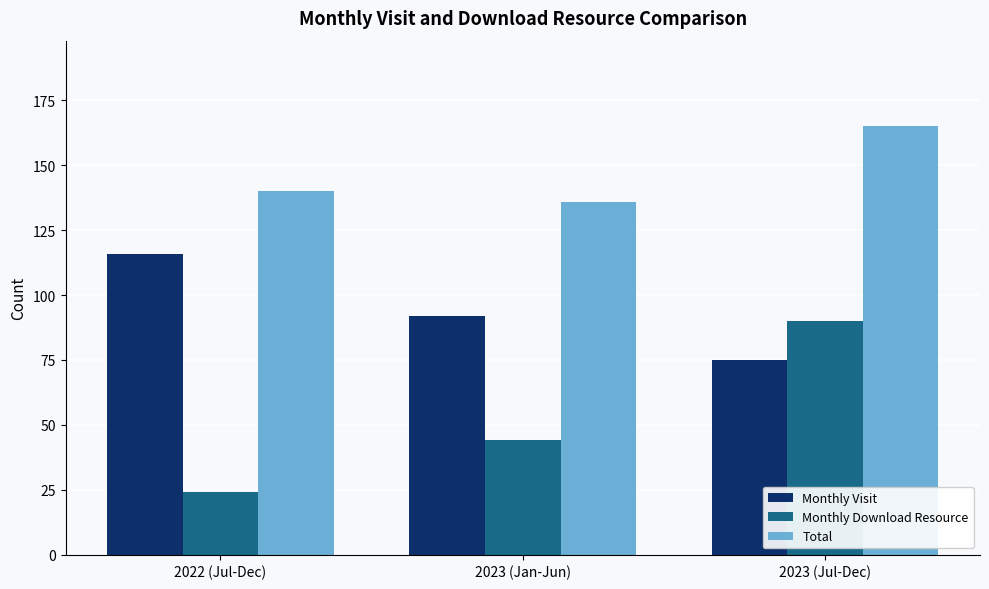

What is the maximum value shown in the chart?

165